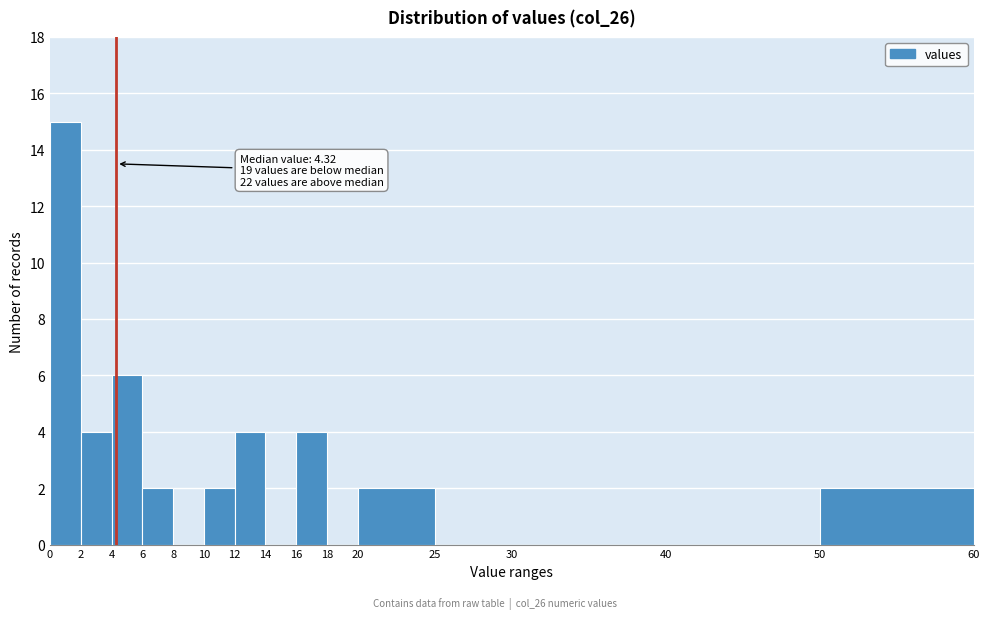

Which range on the x-axis has the tallest bar?

0 to 2